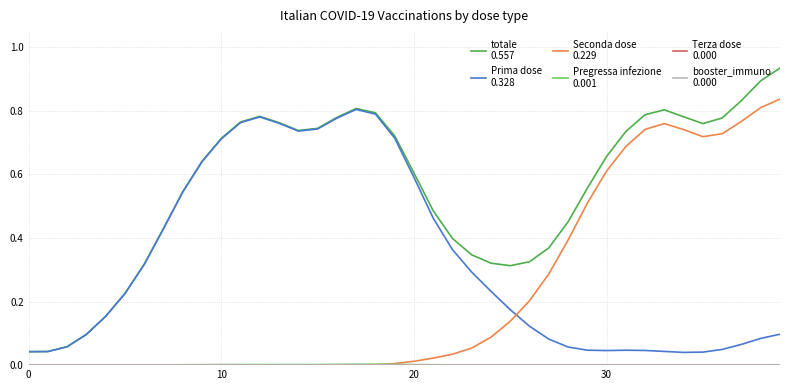

What is the label of the 21st point from the right?

19